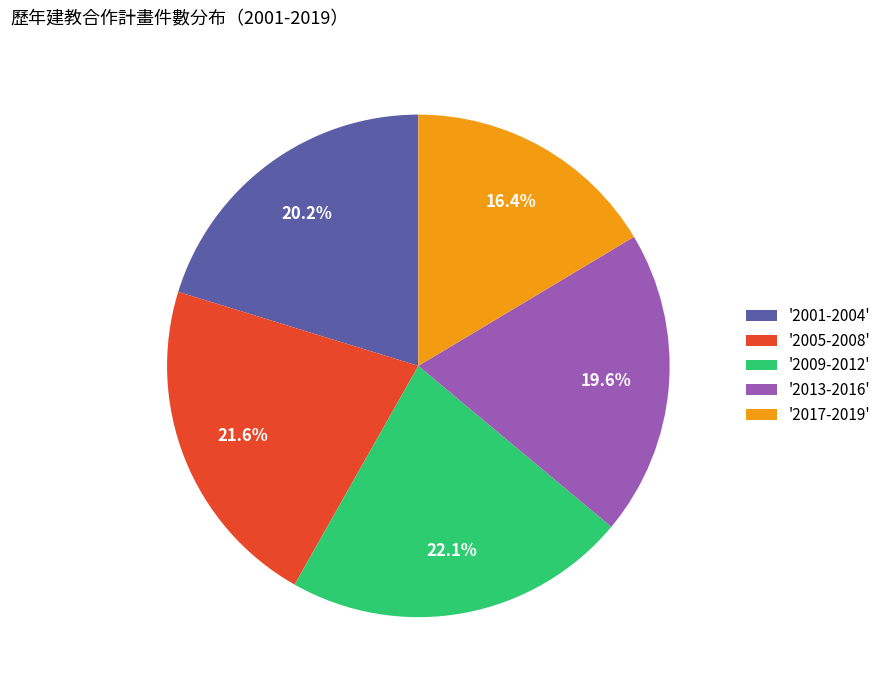

Which slice is the smallest?

'2017-2019'